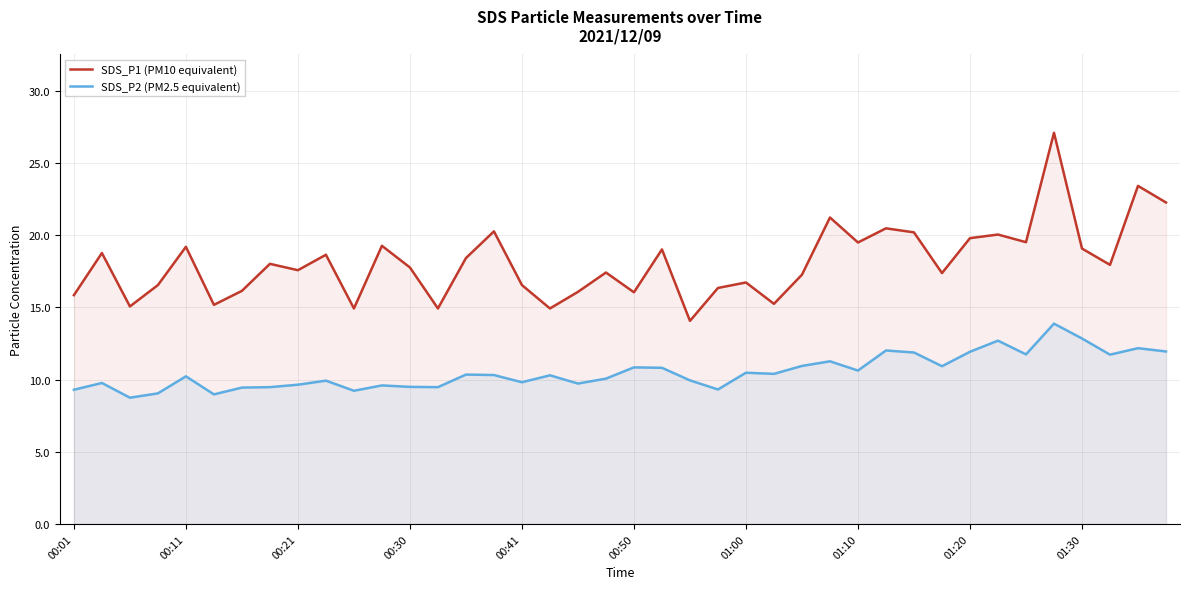

What is the highest value of the SDS_P2 (PM2.5 equivalent) series?

13.9